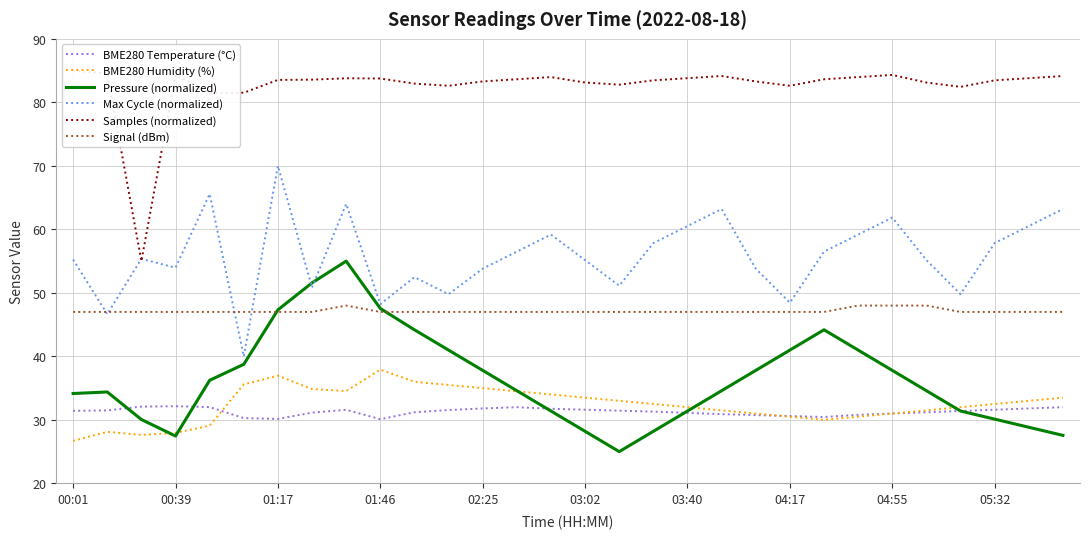

How many data points in Pressure (normalized) are above 34?

19